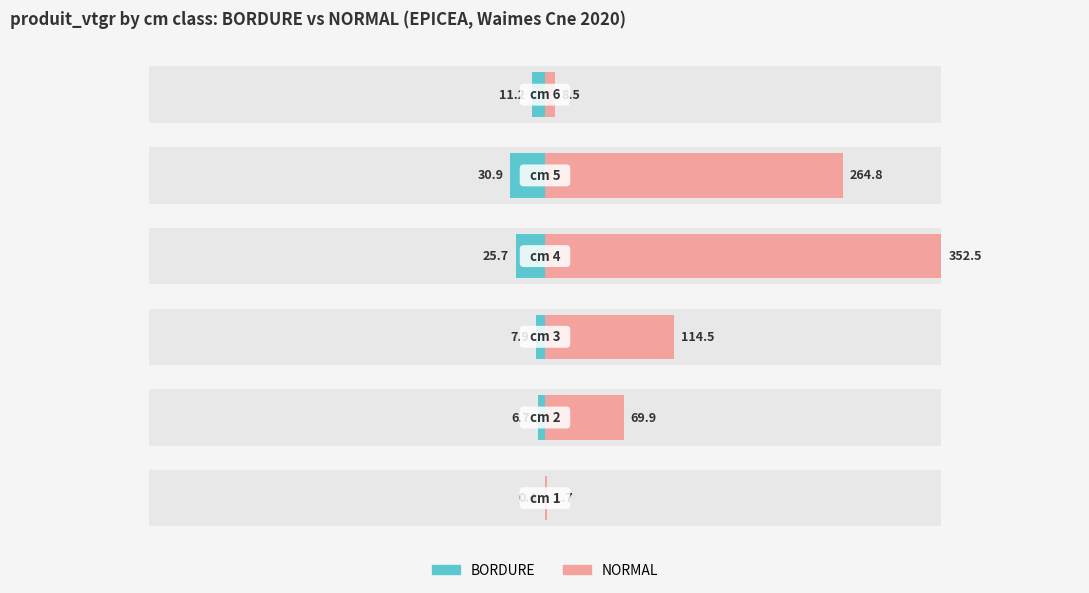

Rank the series by their average value, from lowest to highest.

BORDURE, NORMAL